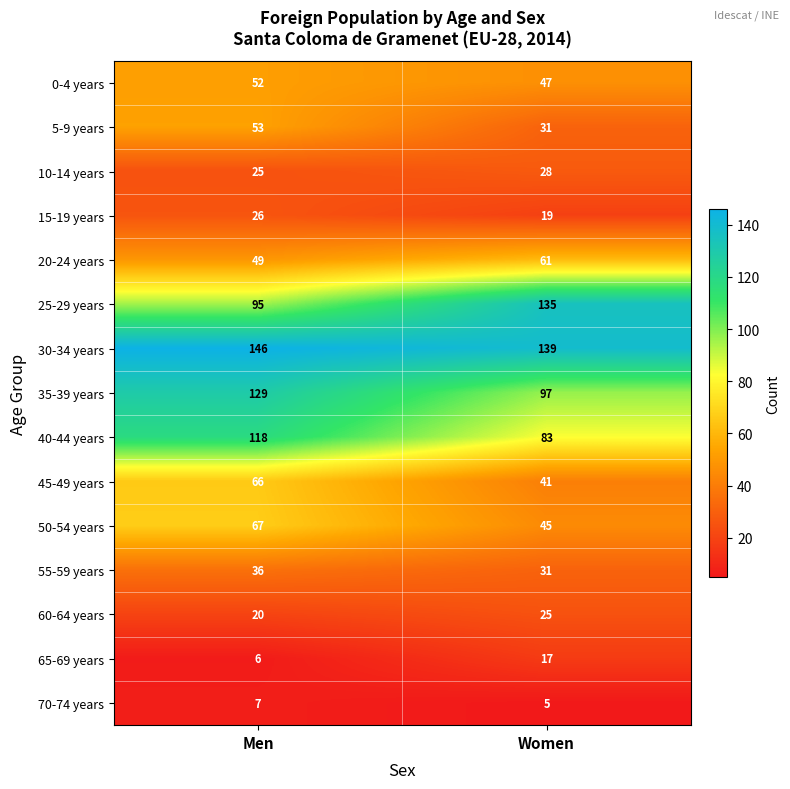

At which label is 10-14 years closest to 26?

Men